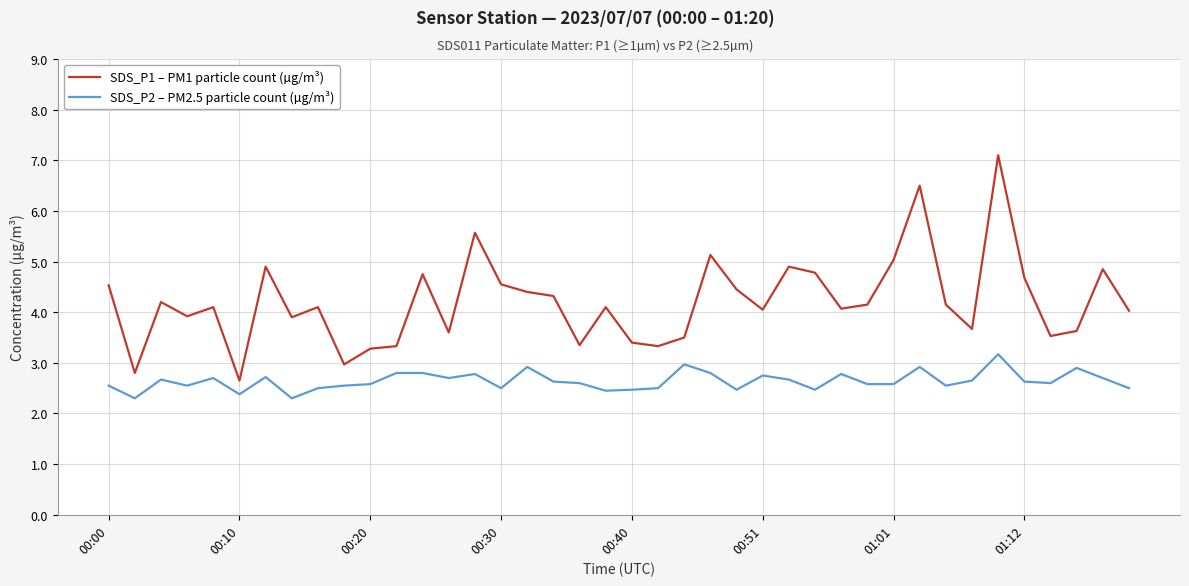

What is the smallest value displayed?

2.3